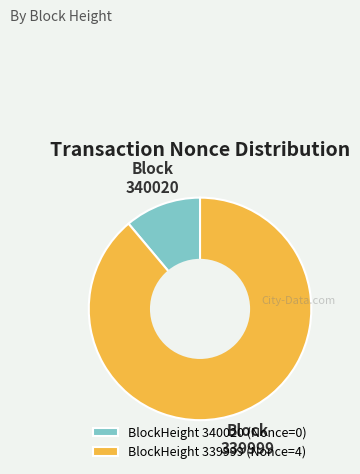

The BlockHeight 340020 (Nonce=0) slice represents 5% of the pie. True or false?

False